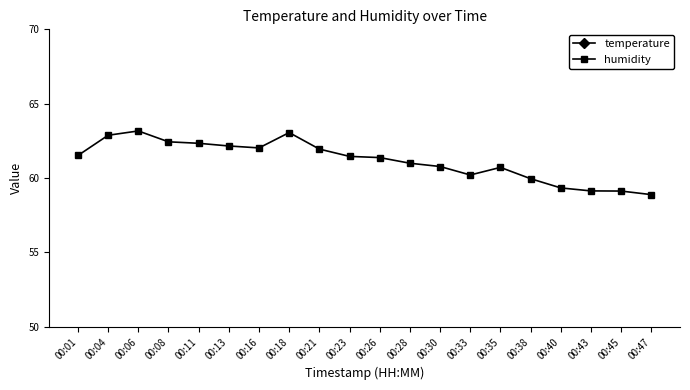

What is the value of the temperature point at the 20th from the left?

26.2